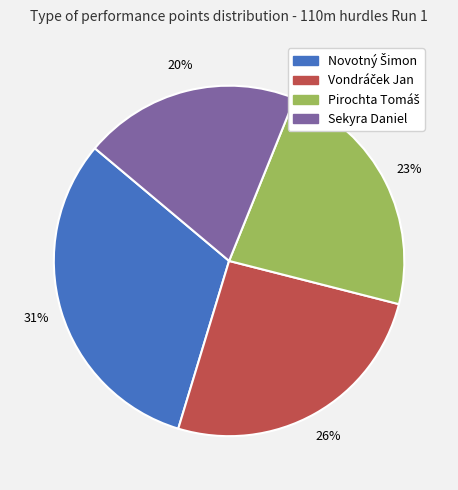

To the nearest percent, what is the difference between the largest and smallest slice percentages?

11%